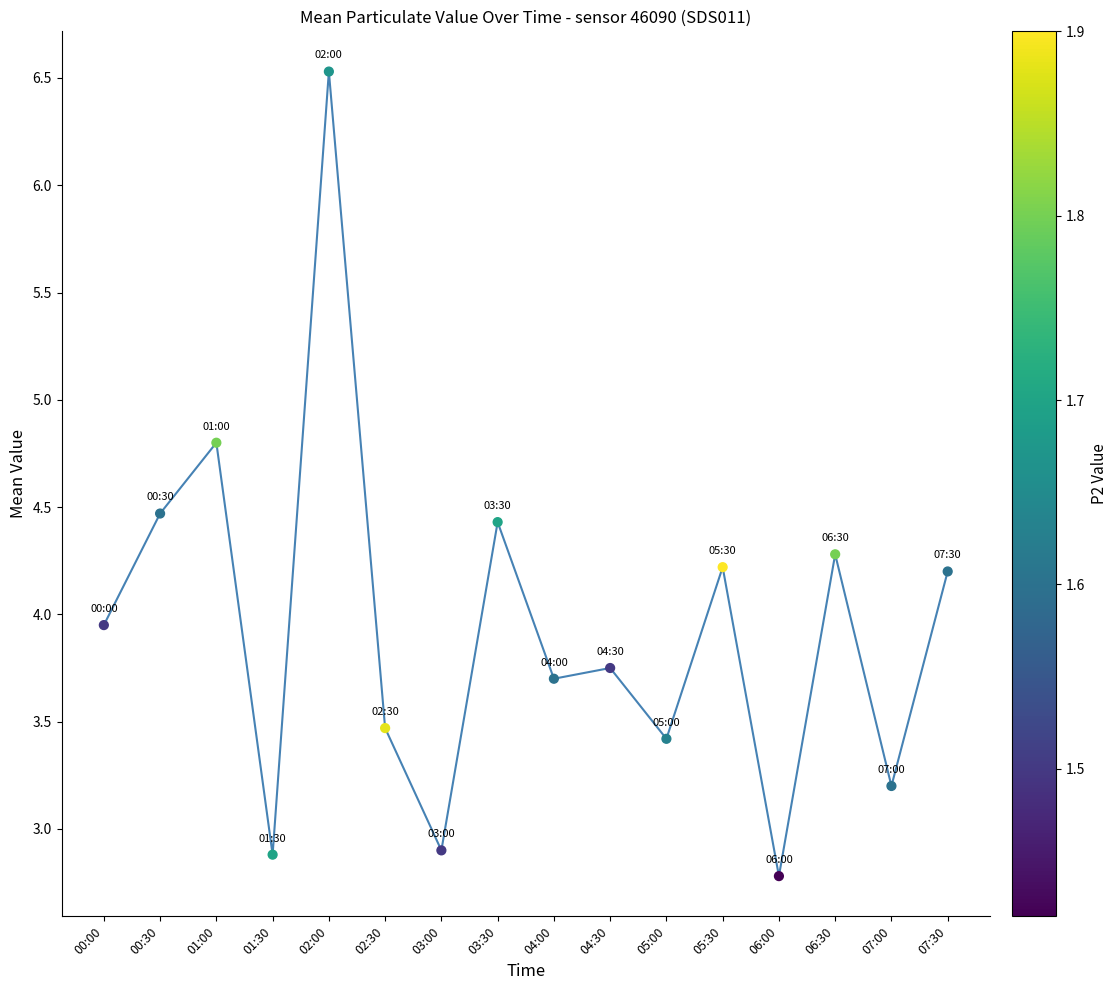

What is the change in value from 03:00 to 05:00?

+0.5